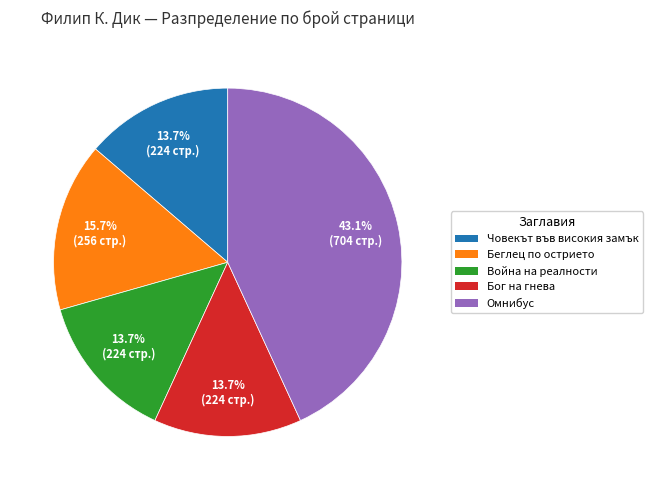

How many segments does this pie chart have?

5